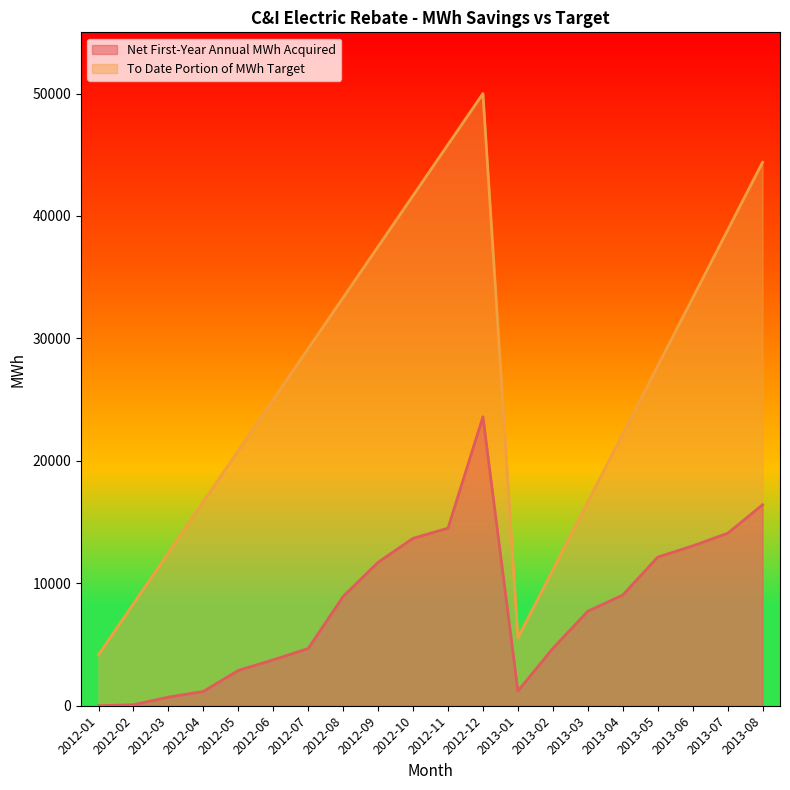

Rank the series at 2012-09 from highest to lowest value.

To Date Portion of MWh Target, Net First-Year Annual MWh Acquired